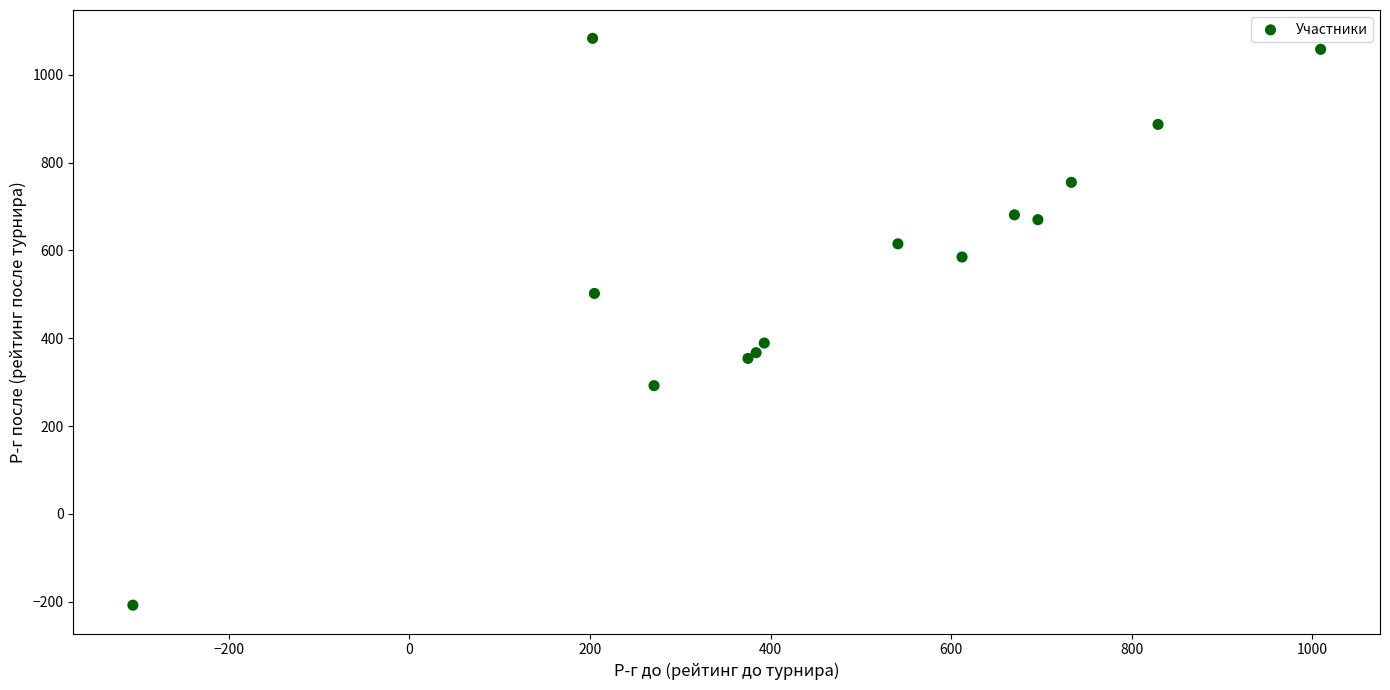

What Y value in the scatter plot is closest to 437?

389